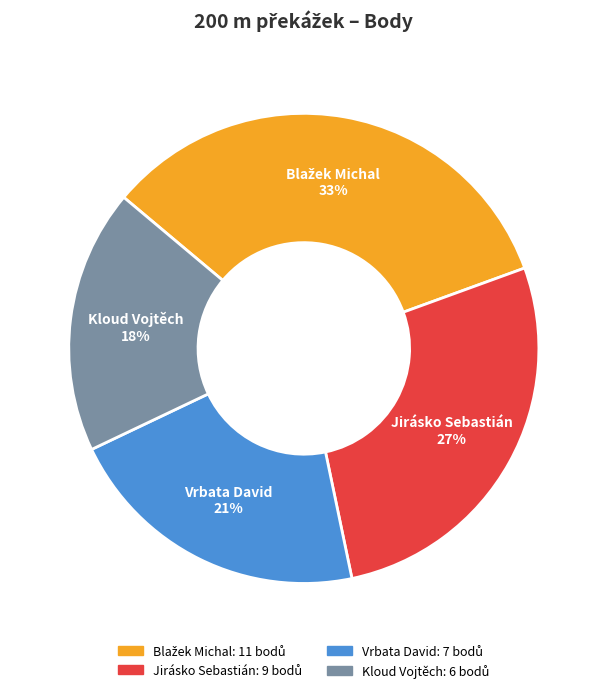

Which has a higher value, Jirásko Sebastián or Kloud Vojtěch?

Jirásko Sebastián